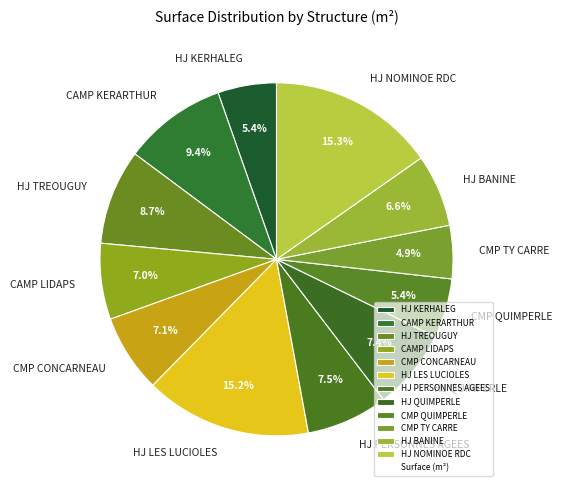

What portion of the pie excludes HJ KERHALEG?

94.6%